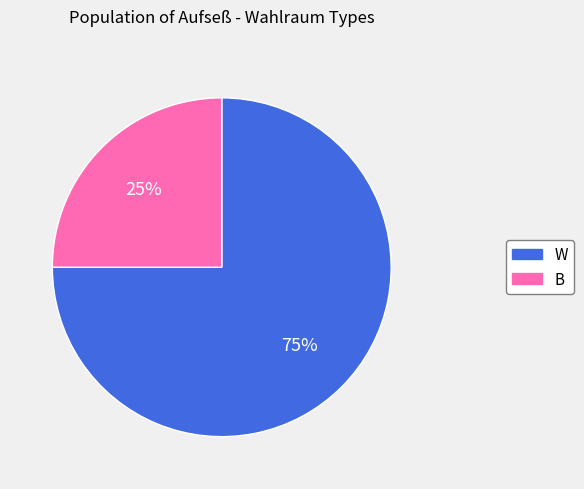

Count the number of slices in the pie.

2